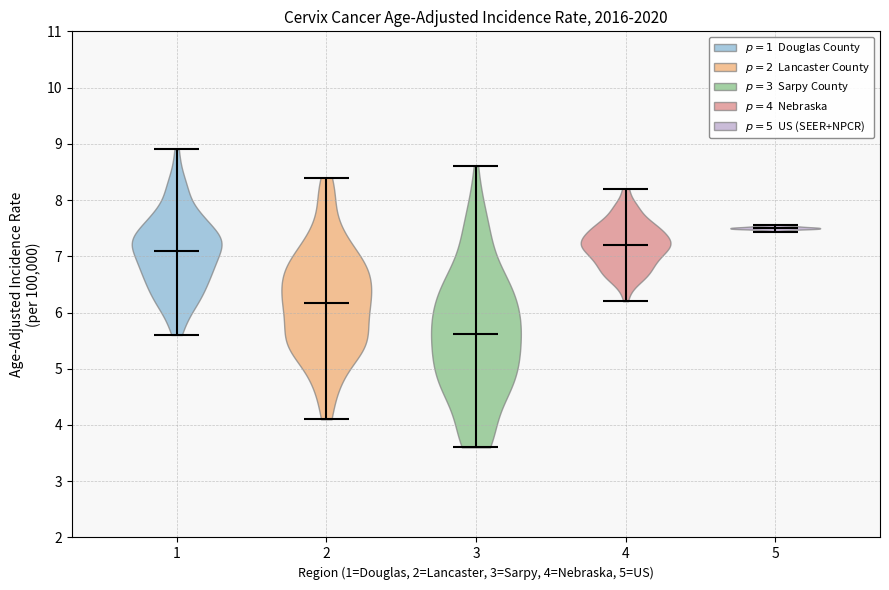

Reading left to right, read every violin against the y-axis: where its median line is, and the lowest and highest points it reaches. The values are not printed on the chart, so give them approximately, as read against the axis.

1: median line 7.1, lowest point 5.6, highest point 8.9
2: median line 6.2, lowest point 4.1, highest point 8.4
3: median line 5.6, lowest point 3.6, highest point 8.6
4: median line 7.2, lowest point 6.2, highest point 8.2
5: median line 7.5, lowest point 7.4, highest point 7.6